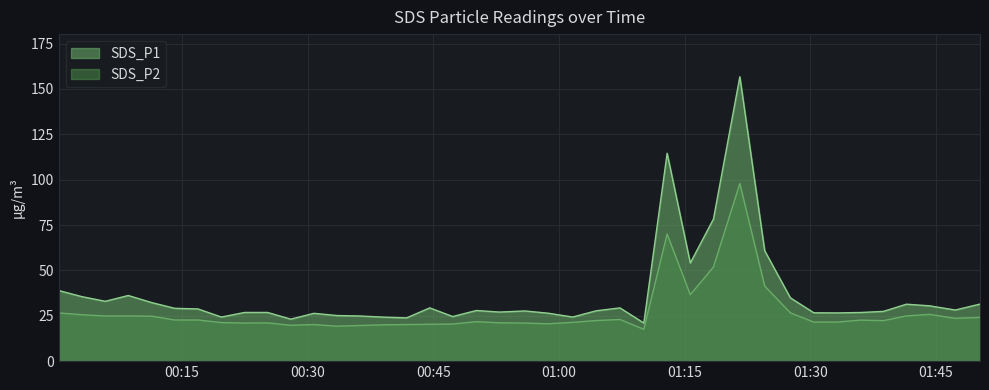

At which category does SDS_P1 reach its first local valley?

2023/05/25 00:05:49